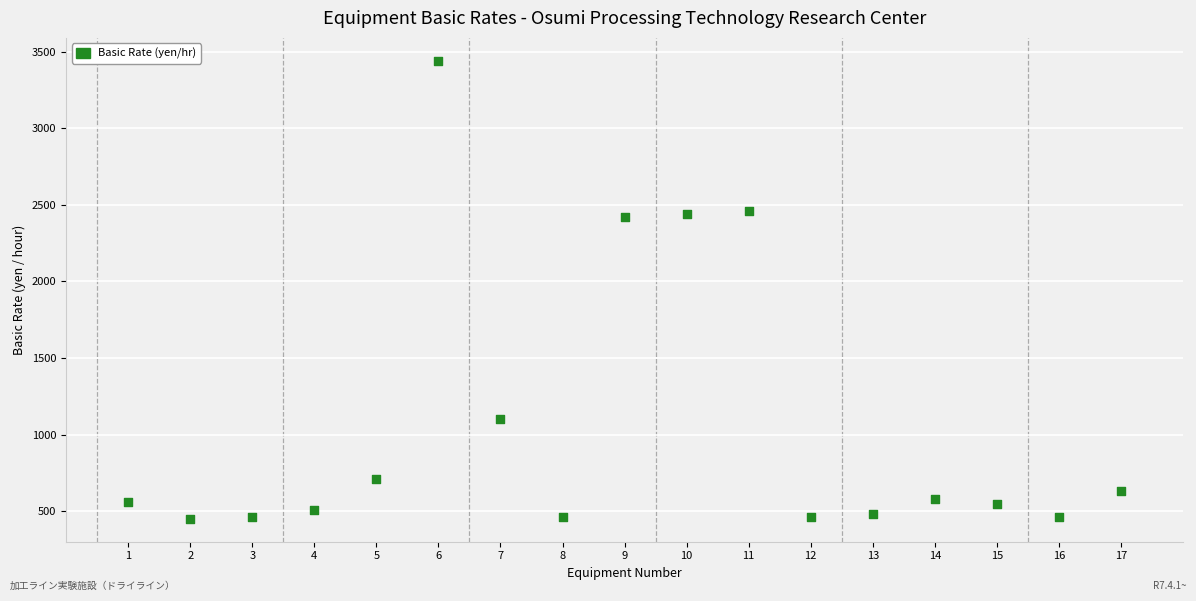

What is the range of X values (max minus min)?

16